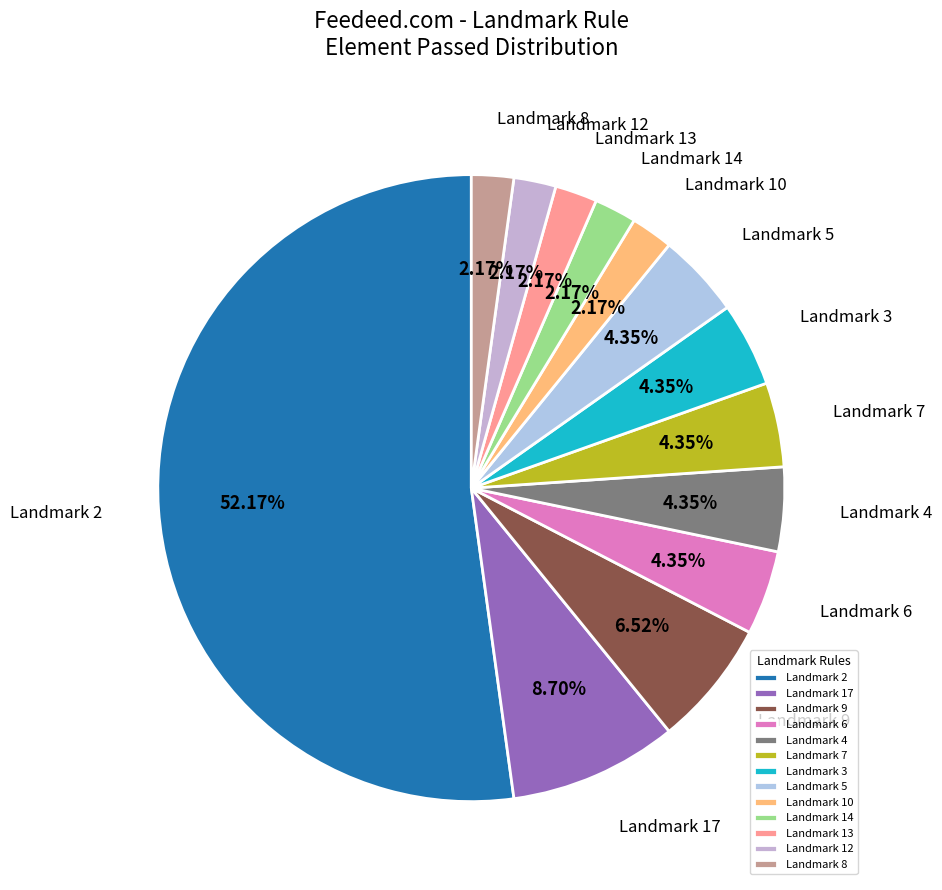

To the nearest percent, what percentage of the pie is Landmark 7?

4%